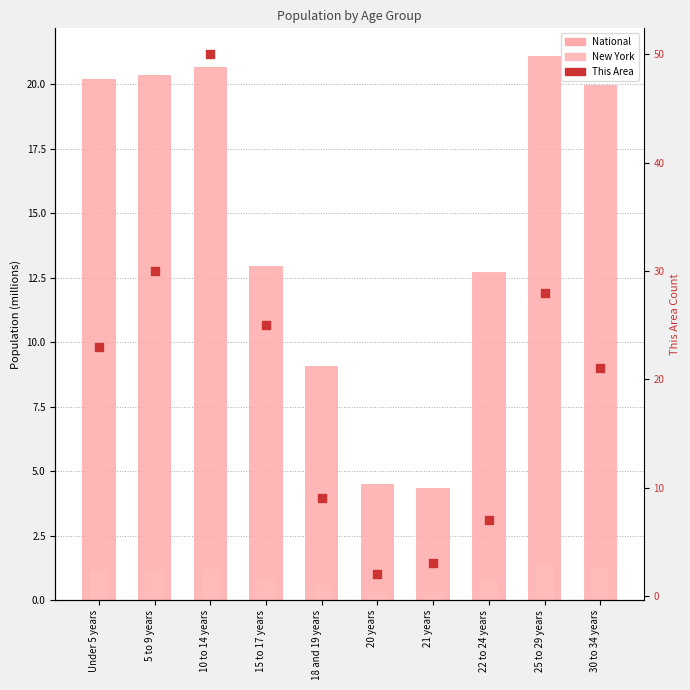

At which category is the sum across all series the highest?

10 to 14 years